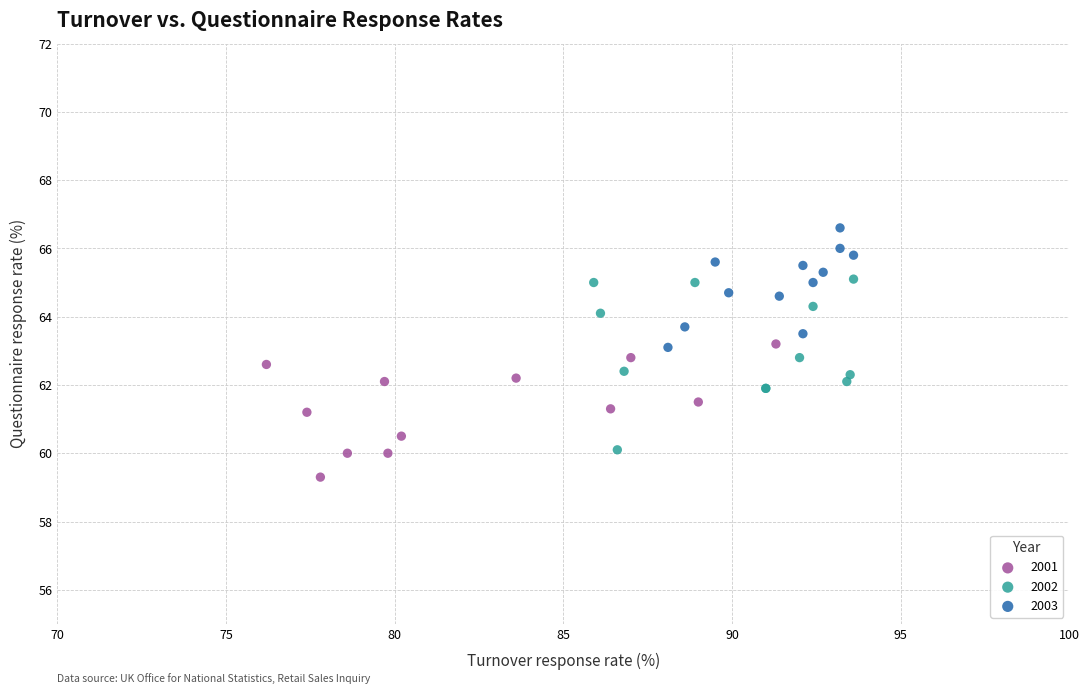

Which series has the largest Y range (max minus min)?

2002